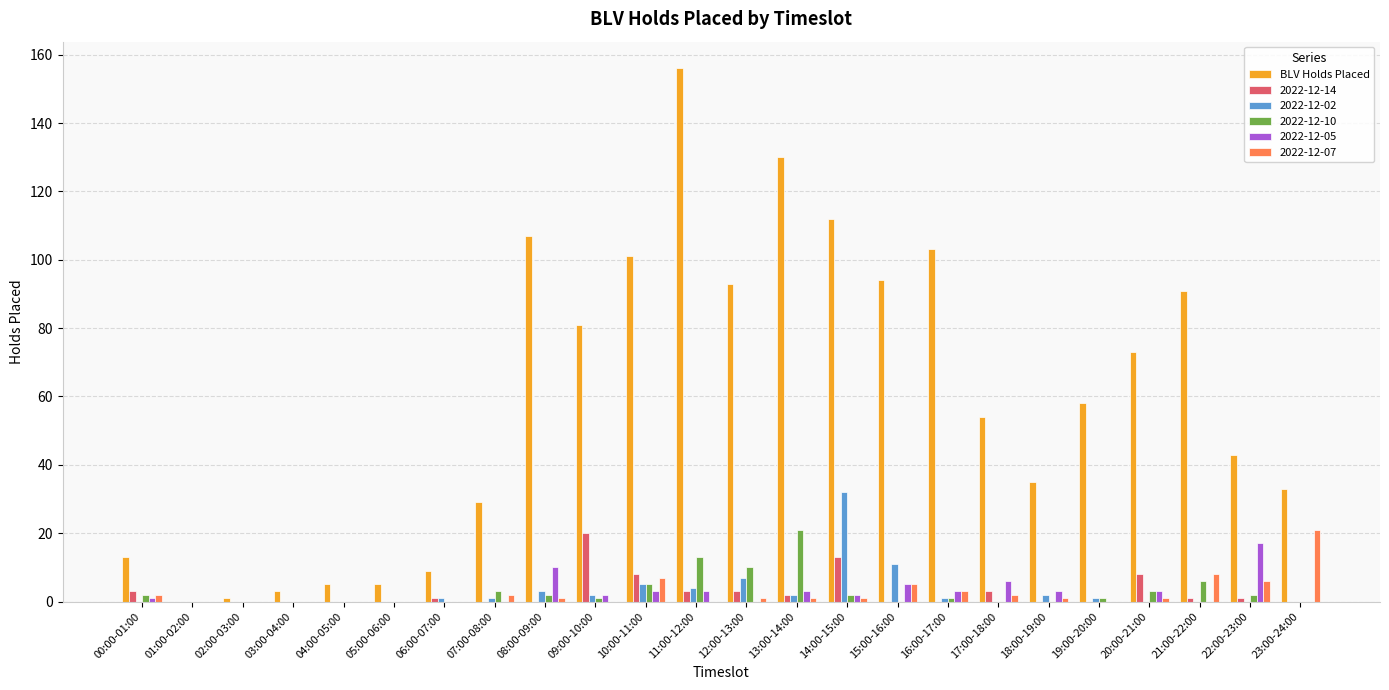

How many distinct data groups are displayed?

6